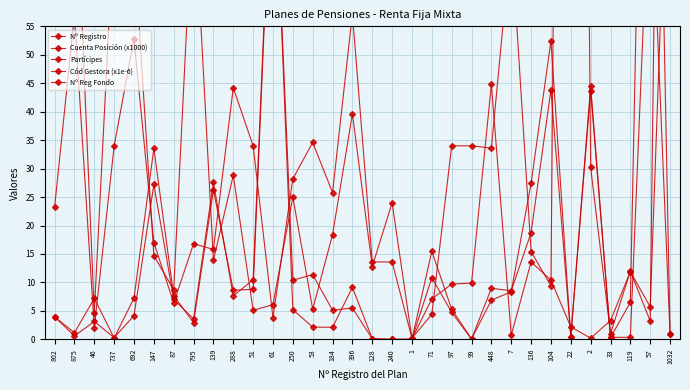

What is the sum of all Cuenta Posición (x1000) values?

478.3